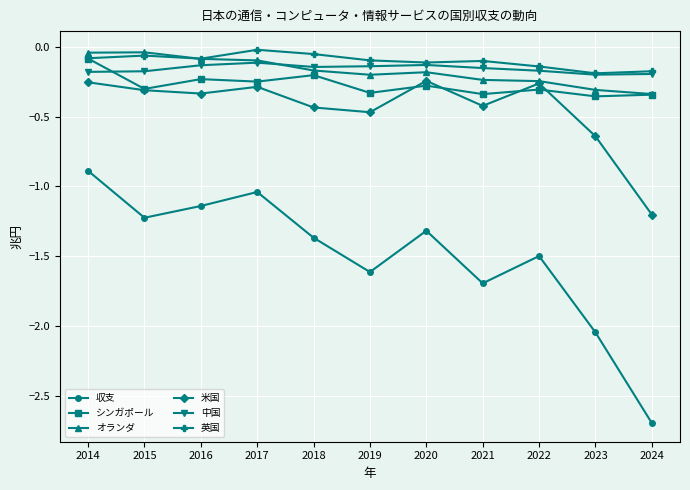

The value of シンガポール at 2023 is -0.4. True or false?

True